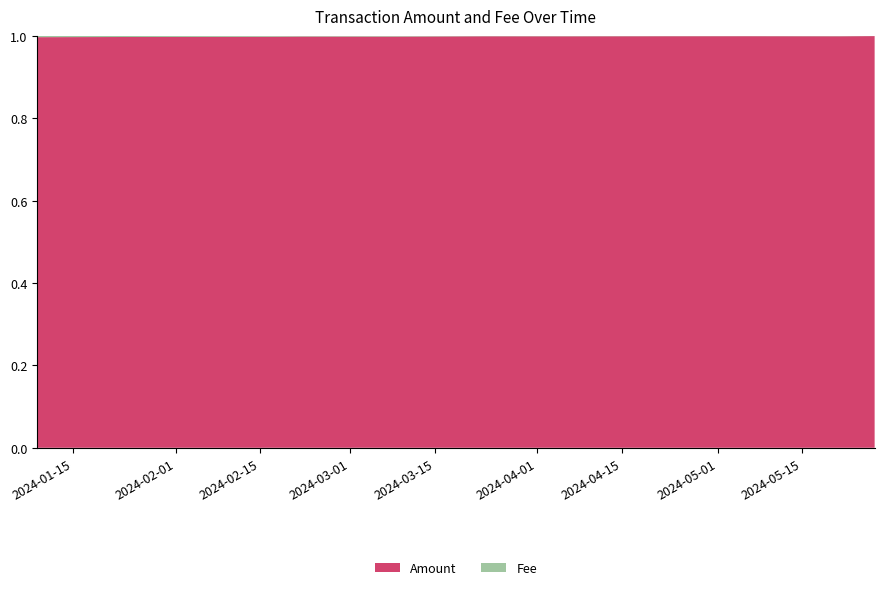

Reading left to right, list all the values displayed in this chart.

Amount: 0.0	100.1	101.1	0.7	0.7	1.2	1.2	1.5	1.6	1.2	79.3
Fee: 0.0	0.3	0.2	0.0	0.0	0.0	0.0	0.0	0.0	0.0	0.0